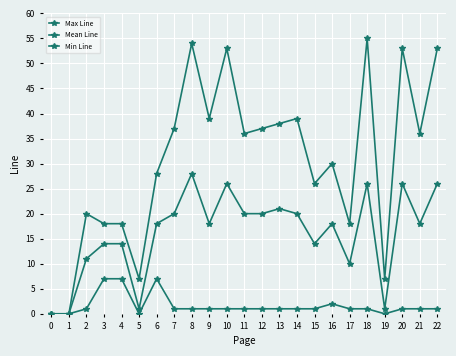

How many lines are shown in the chart?

3